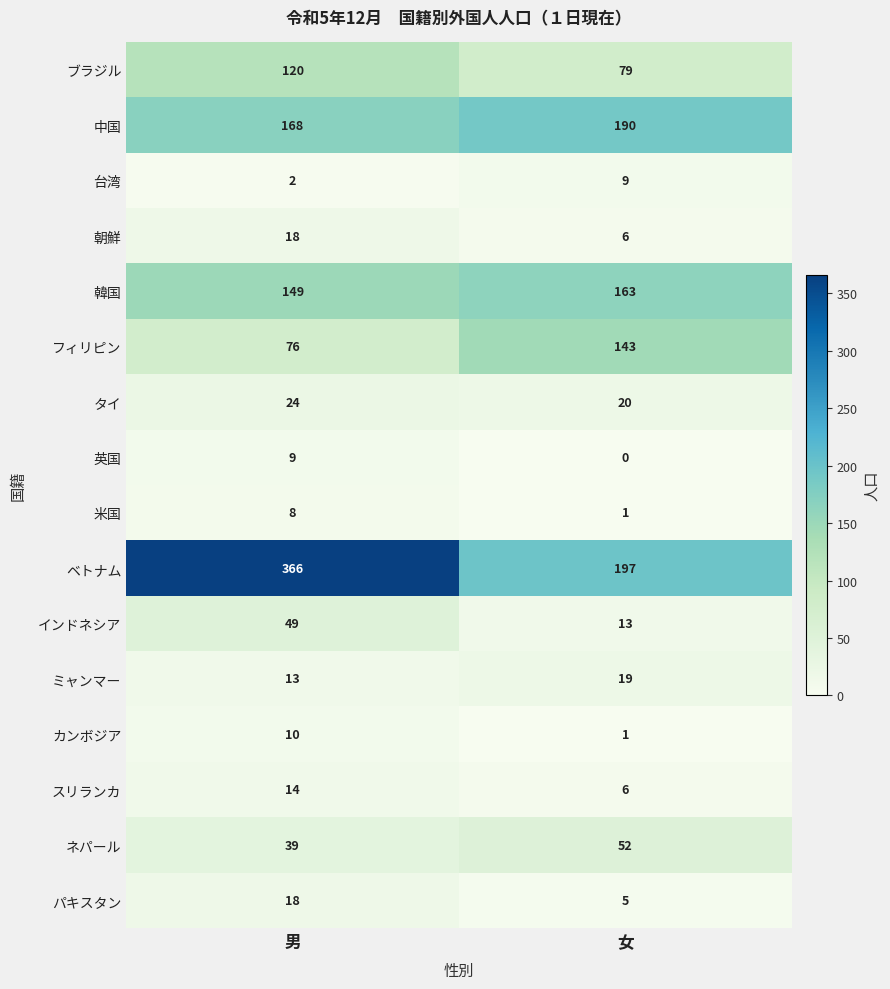

What is the highest value of the 台湾 series?

9